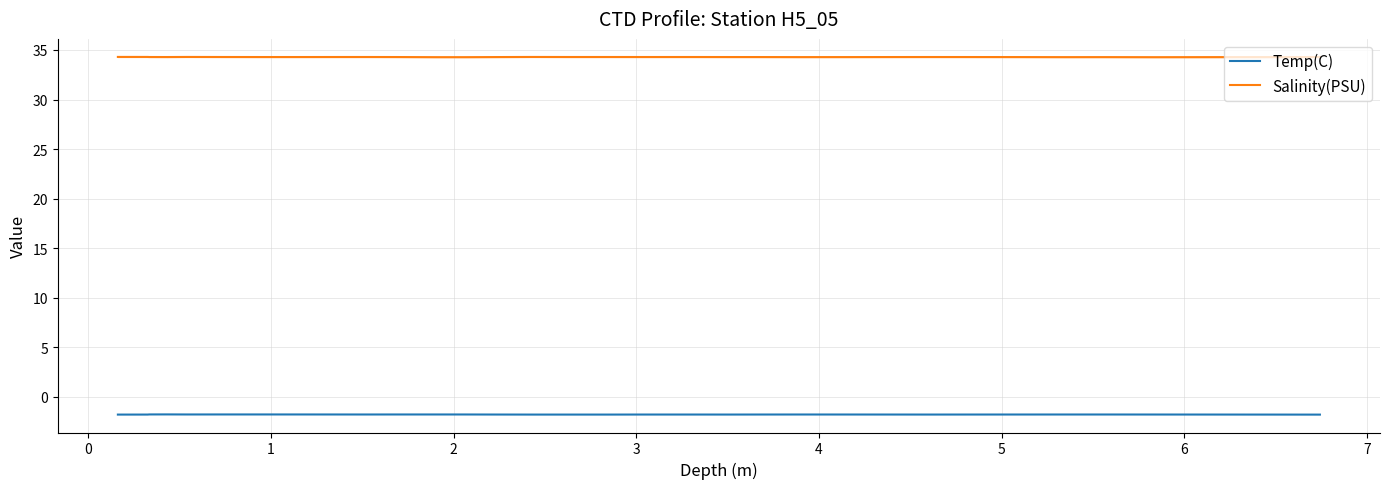

What is the minimum value for Temp(C)?

-1.8